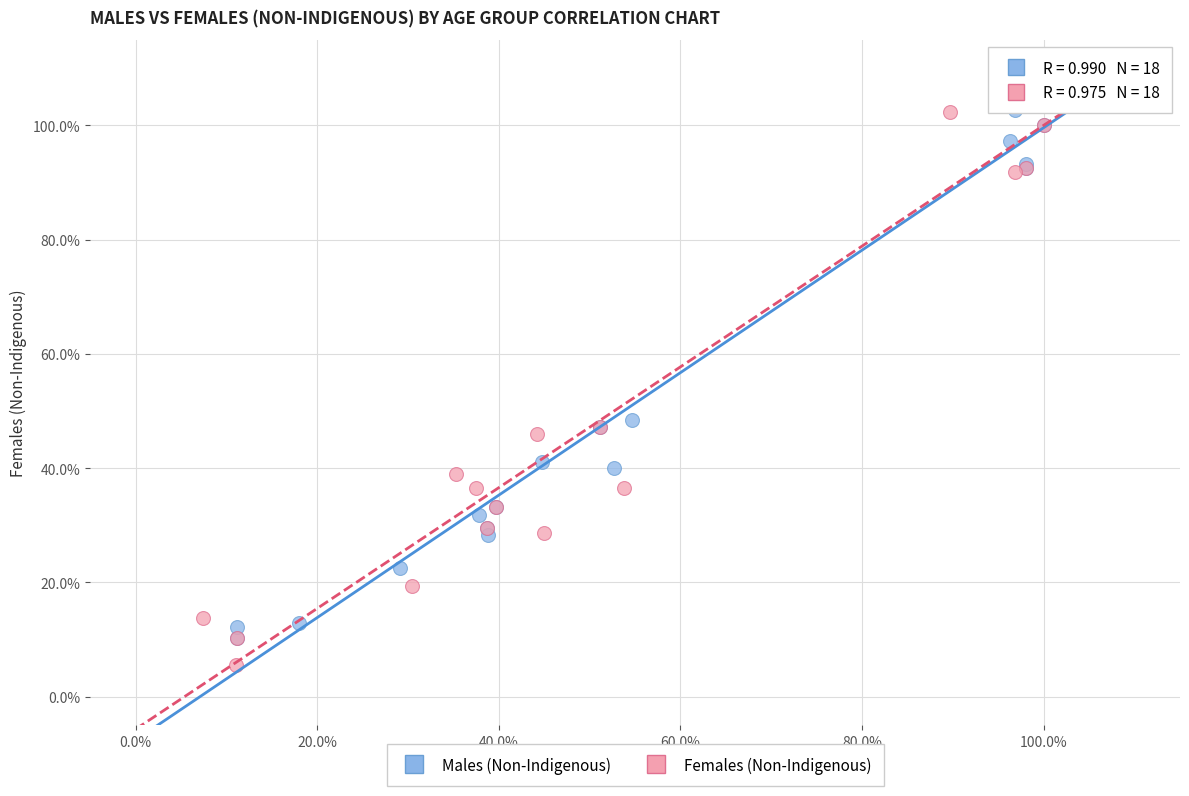

What are all the series names shown in the legend?

Males (Non-Indigenous), Females (Non-Indigenous)